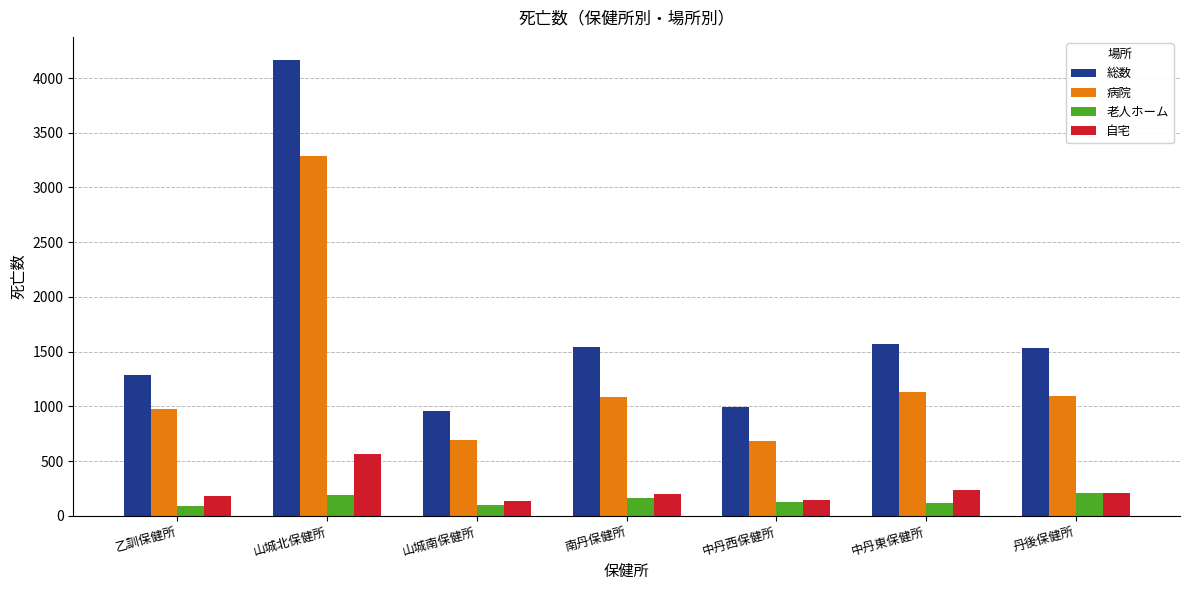

Does the chart contain stacked bars?

No